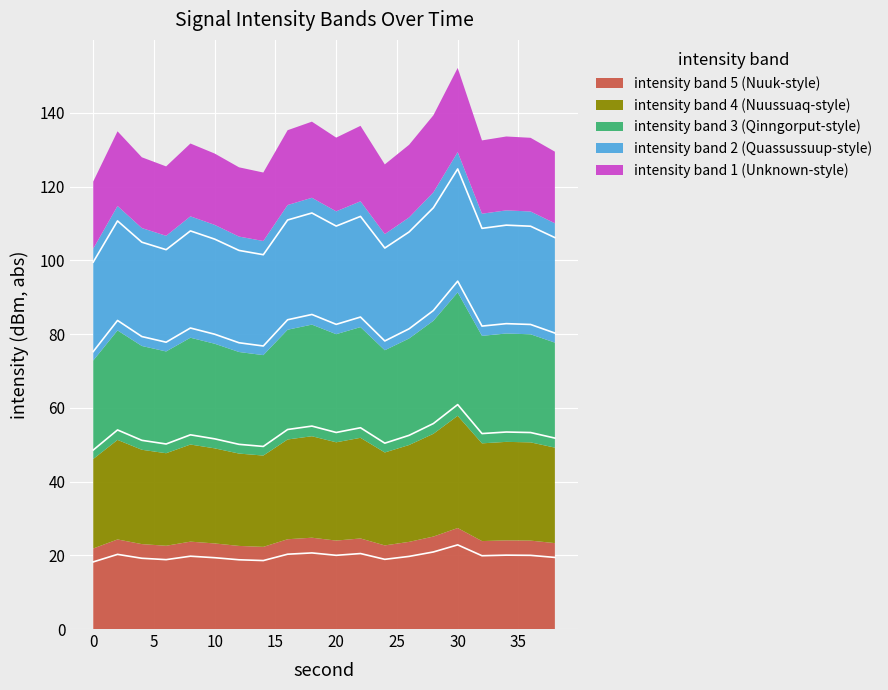

Where is the data nearest to the value 20?

20